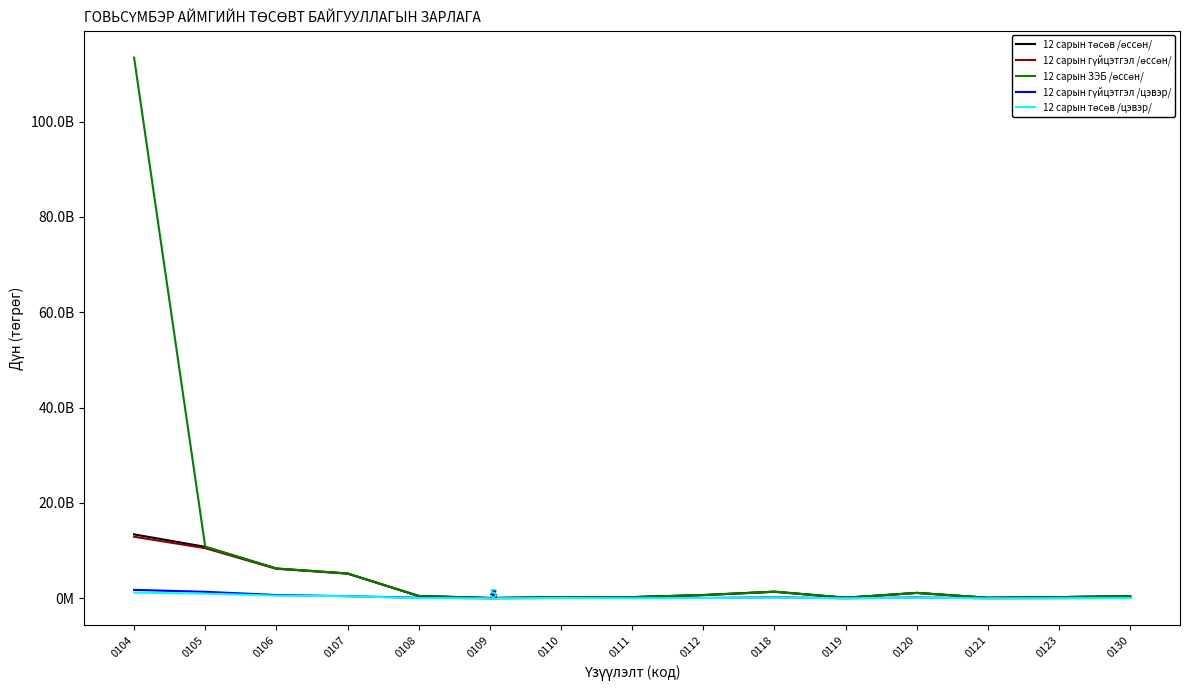

True or false: 12 сарын гүйцэтгэл /өссөн/ and 12 сарын гүйцэтгэл /цэвэр/ cross at least once.

False